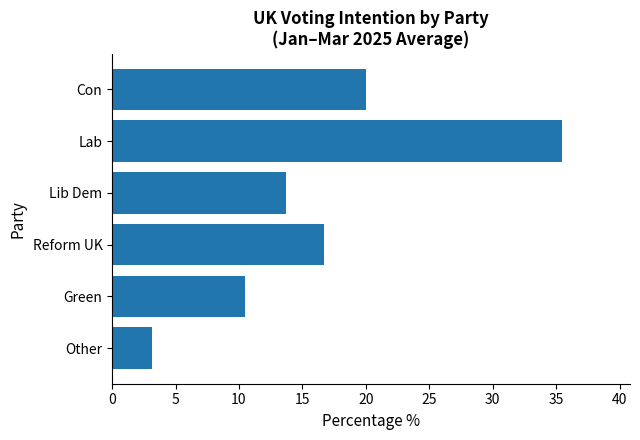

What position from the top is Con?

1